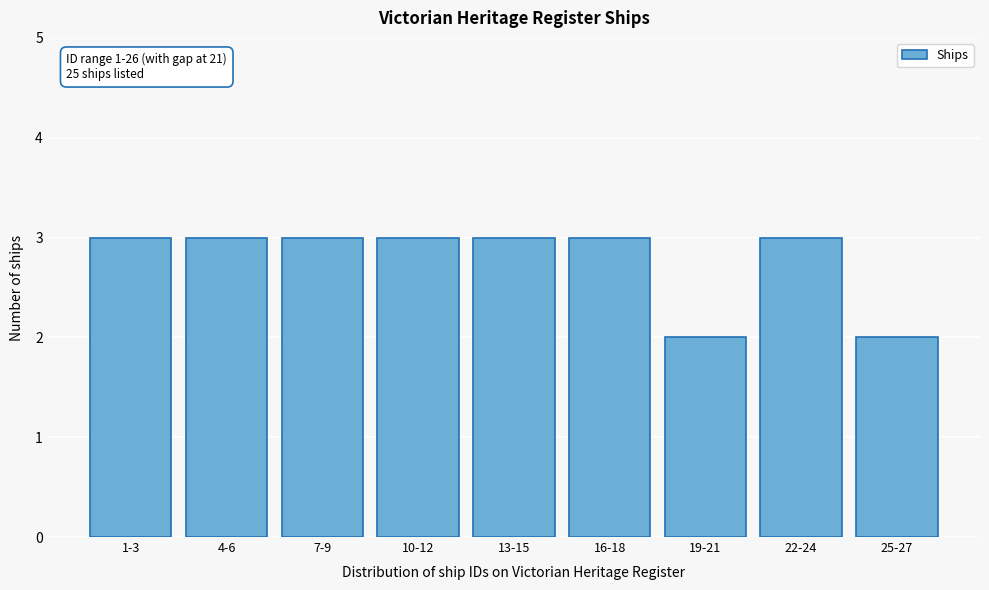

Reading left to right, transcribe all the data shown in this chart.

1-3=3	4-6=3	7-9=3	10-12=3	13-15=3	16-18=3	19-21=2	22-24=3	25-27=2